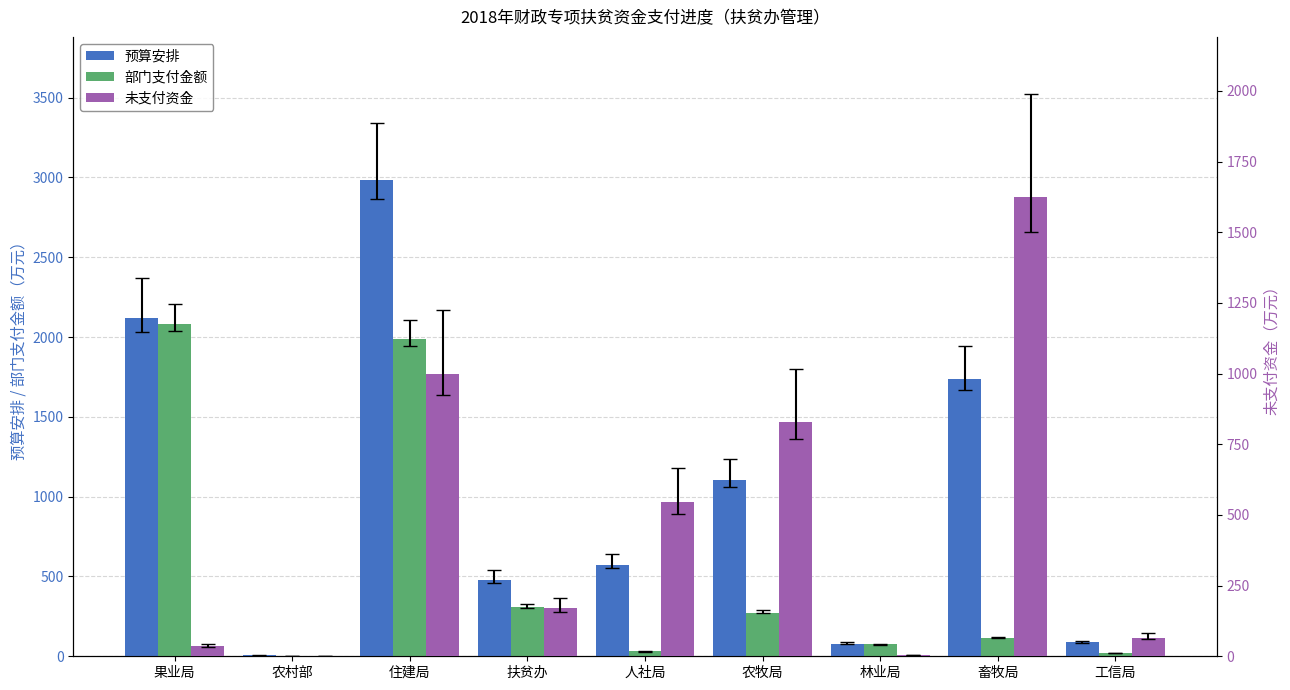

What is the maximum value shown in the chart?

2985.2